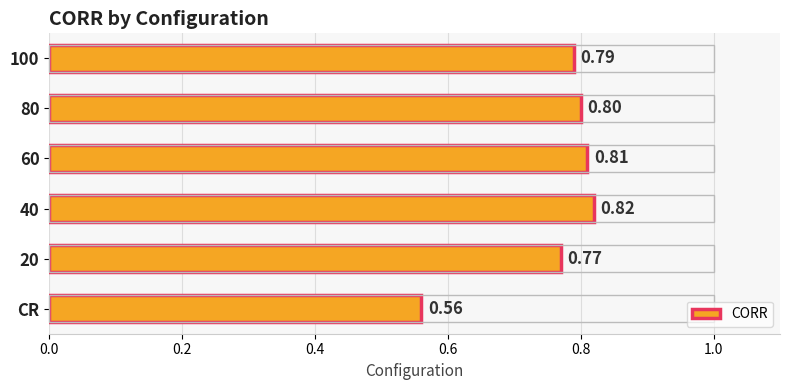

Between 80 and CR, which is larger?

80